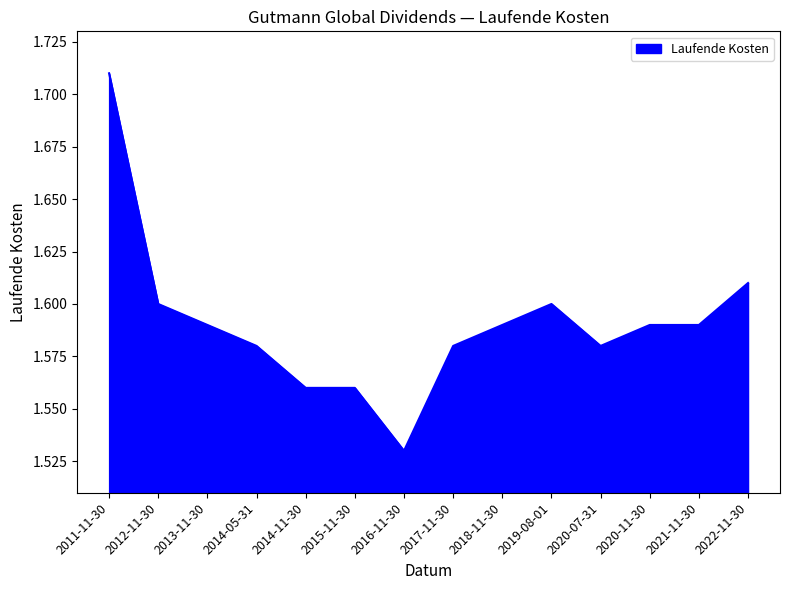

Which category has the highest value across all series?

2011-11-30